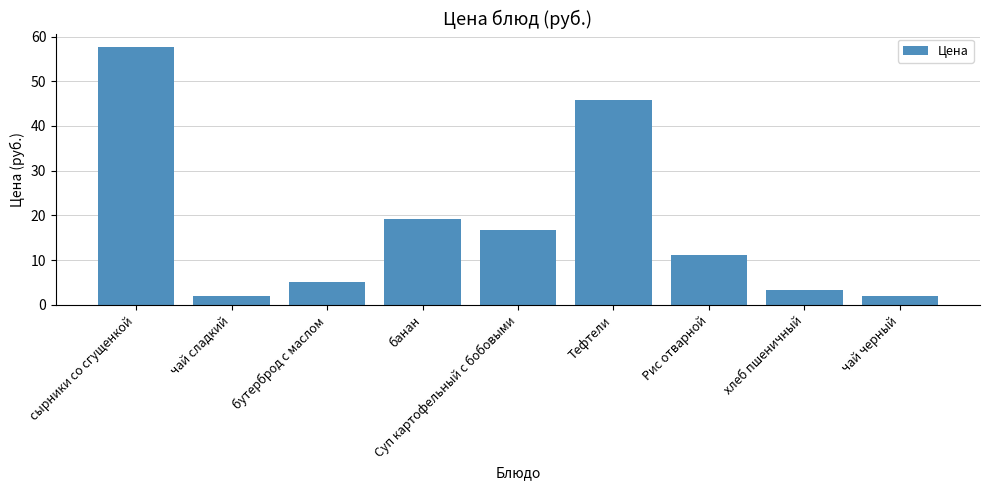

What position from the right is Тефтели?

4